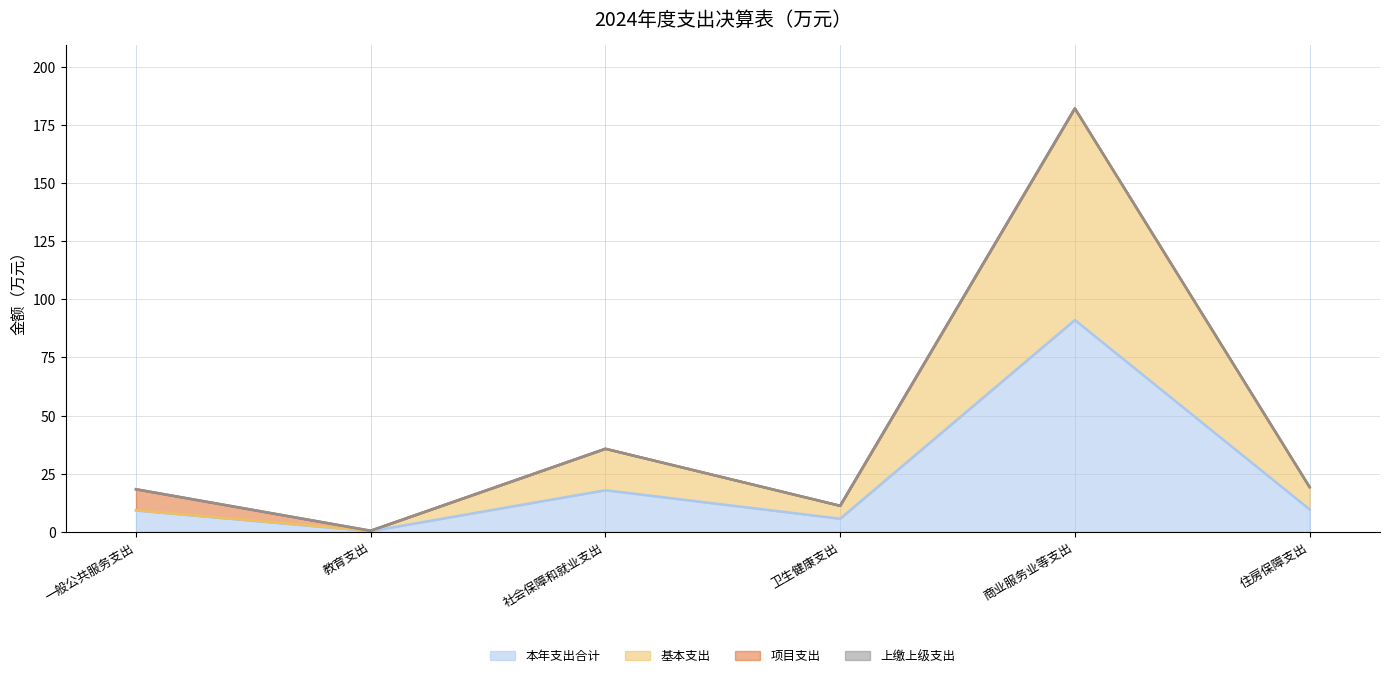

At which category does 基本支出 reach its first local peak?

社会保障和就业支出